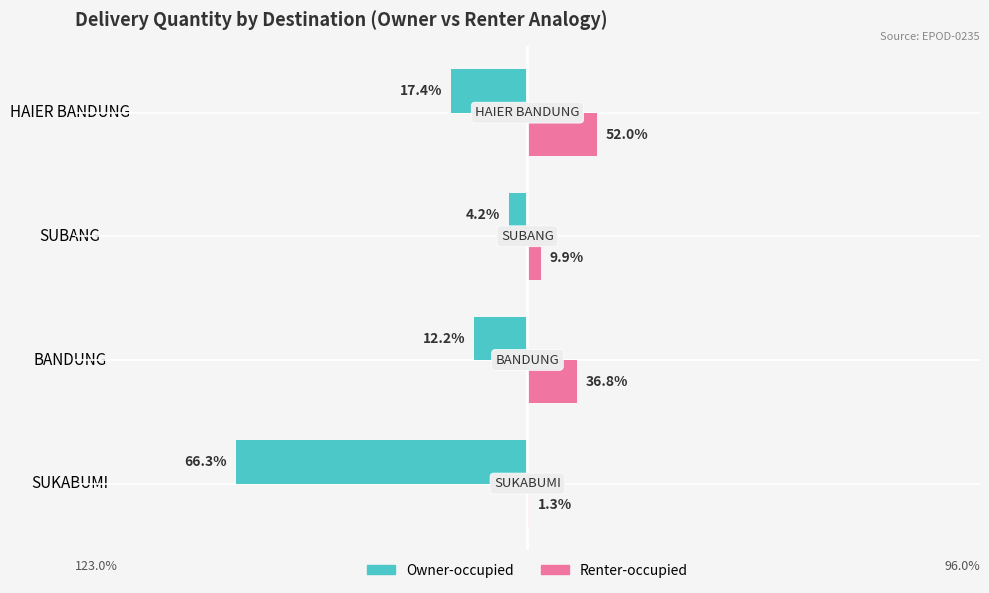

What are all the series names shown in the legend?

Owner-occupied, Renter-occupied